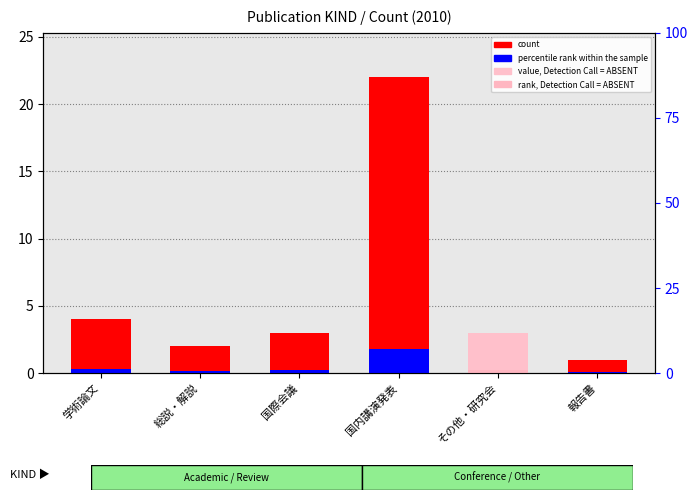

Is the value of count at 学術論文 greater than the value of percentile rank within the sample at 国内講演発表?

Yes